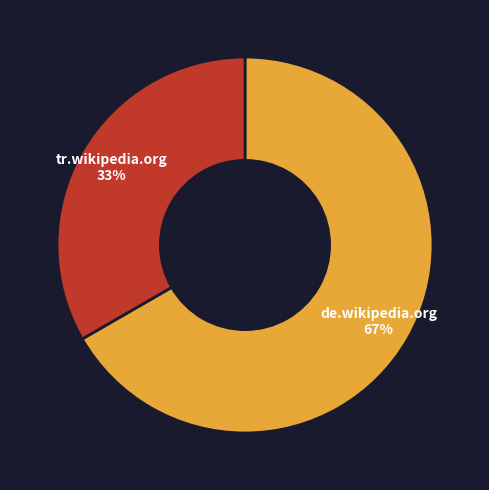

To the nearest percent, what is the average slice percentage?

50%